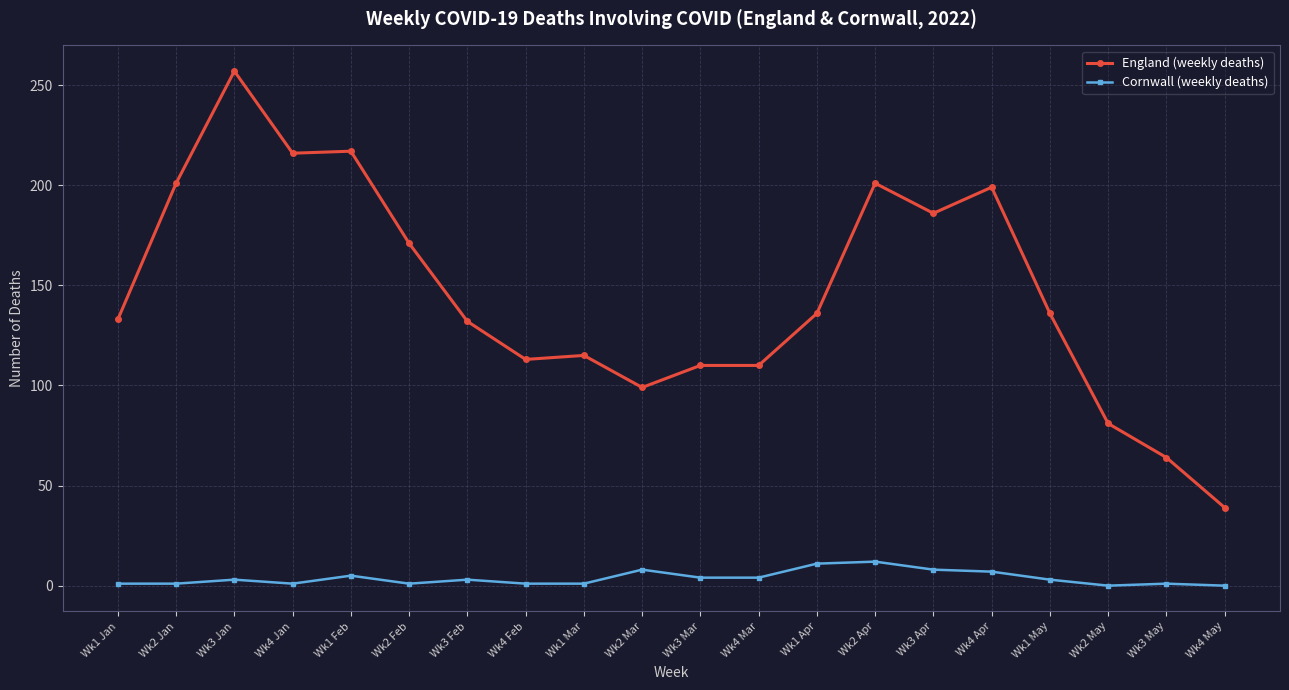

What is the difference between the England (weekly deaths) values at Wk4 Feb and Wk3 Feb?

19